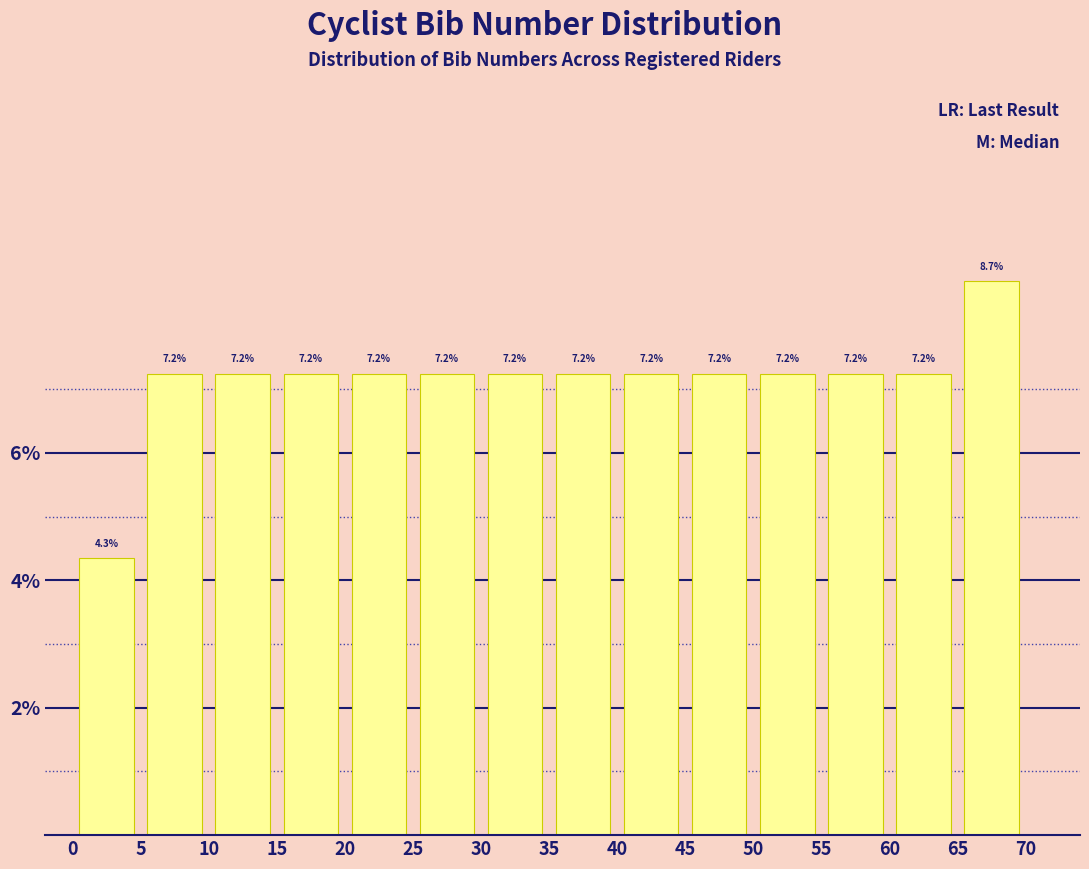

Reading left to right, transcribe this chart: for each bar, give the range it covers on the x-axis and its height.

0 to 5: 4.3
5 to 10: 7.2
10 to 15: 7.2
15 to 20: 7.2
20 to 25: 7.2
25 to 30: 7.2
30 to 35: 7.2
35 to 40: 7.2
40 to 45: 7.2
45 to 50: 7.2
50 to 55: 7.2
55 to 60: 7.2
60 to 65: 7.2
65 to 70: 8.7